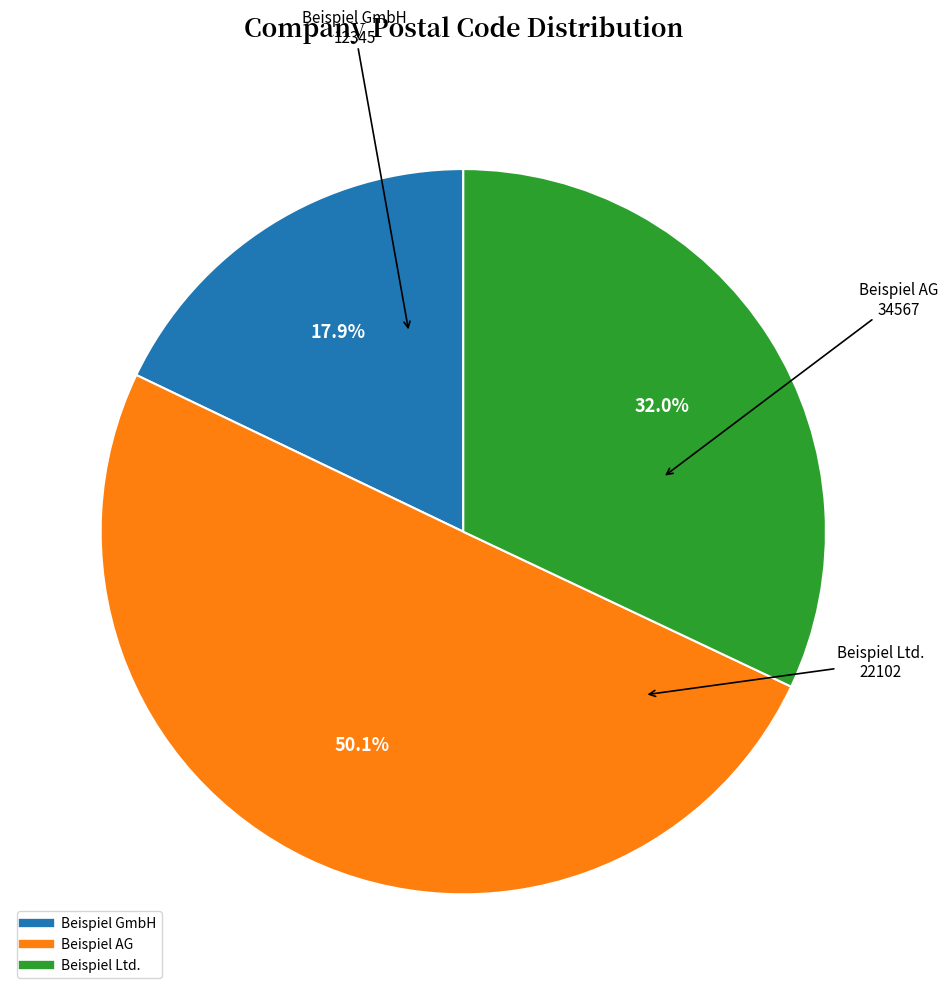

To the nearest percent, what portion does Beispiel Ltd. represent?

32%